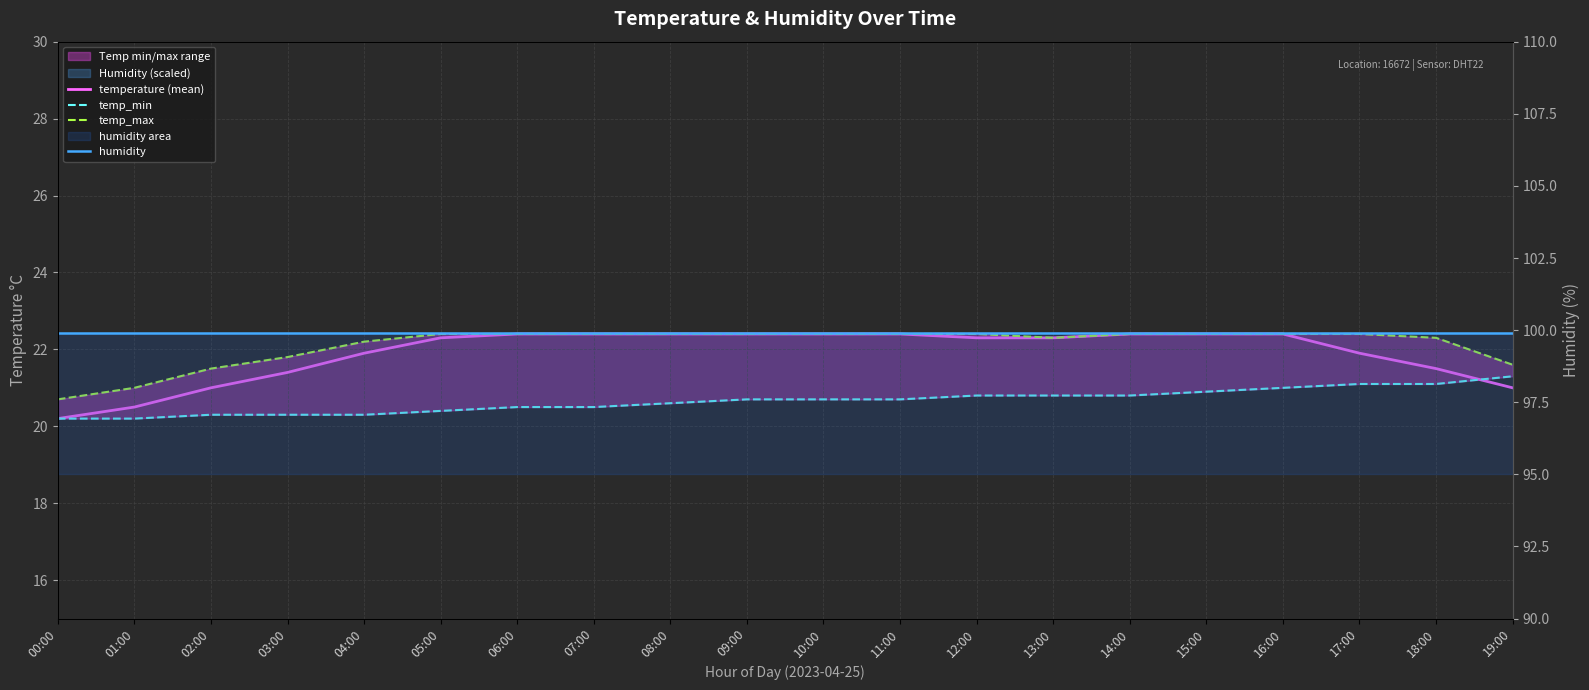

Reading left to right, transcribe all the data shown in this chart.

temperature (mean): 00:00=20.2	01:00=20.5	02:00=21.0	03:00=21.4	04:00=21.9	05:00=22.3	06:00=22.4	07:00=22.4	08:00=22.4	09:00=22.4	10:00=22.4	11:00=22.4	12:00=22.3	13:00=22.3	14:00=22.4	15:00=22.4	16:00=22.4	17:00=21.9	18:00=21.5	19:00=21.0
temp_min: 00:00=20.2	01:00=20.2	02:00=20.3	03:00=20.3	04:00=20.3	05:00=20.4	06:00=20.5	07:00=20.5	08:00=20.6	09:00=20.7	10:00=20.7	11:00=20.7	12:00=20.8	13:00=20.8	14:00=20.8	15:00=20.9	16:00=21.0	17:00=21.1	18:00=21.1	19:00=21.3
temp_max: 00:00=20.7	01:00=21.0	02:00=21.5	03:00=21.8	04:00=22.2	05:00=22.4	06:00=22.4	07:00=22.4	08:00=22.4	09:00=22.4	10:00=22.4	11:00=22.4	12:00=22.4	13:00=22.3	14:00=22.4	15:00=22.4	16:00=22.4	17:00=22.4	18:00=22.3	19:00=21.6
humidity: 00:00=99.9	01:00=99.9	02:00=99.9	03:00=99.9	04:00=99.9	05:00=99.9	06:00=99.9	07:00=99.9	08:00=99.9	09:00=99.9	10:00=99.9	11:00=99.9	12:00=99.9	13:00=99.9	14:00=99.9	15:00=99.9	16:00=99.9	17:00=99.9	18:00=99.9	19:00=99.9